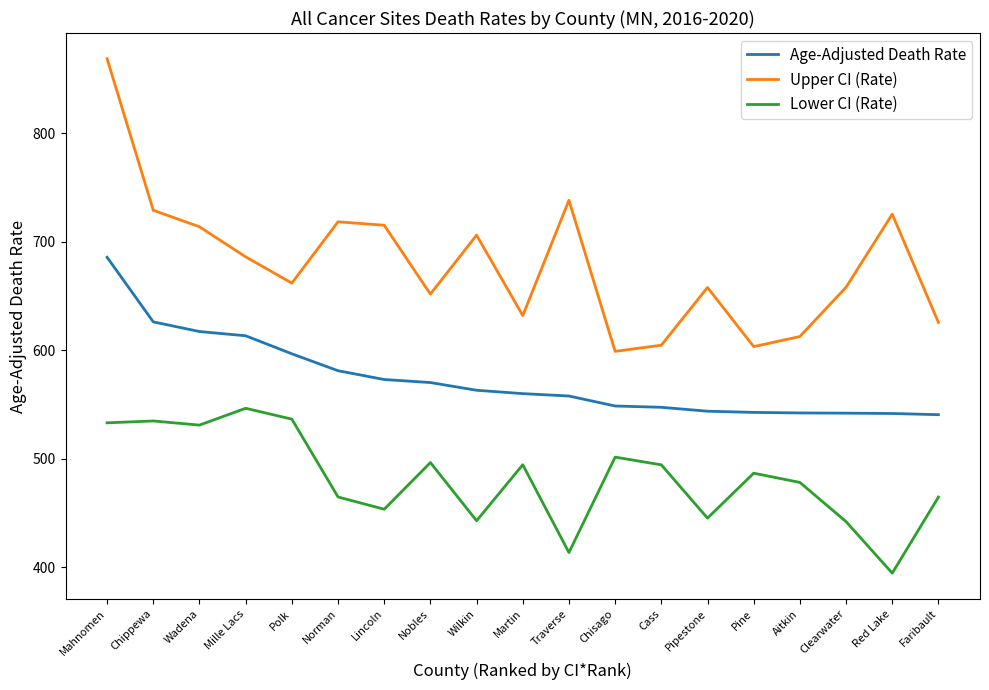

What are all the series names shown in the legend?

Age-Adjusted Death Rate, Upper CI (Rate), Lower CI (Rate)